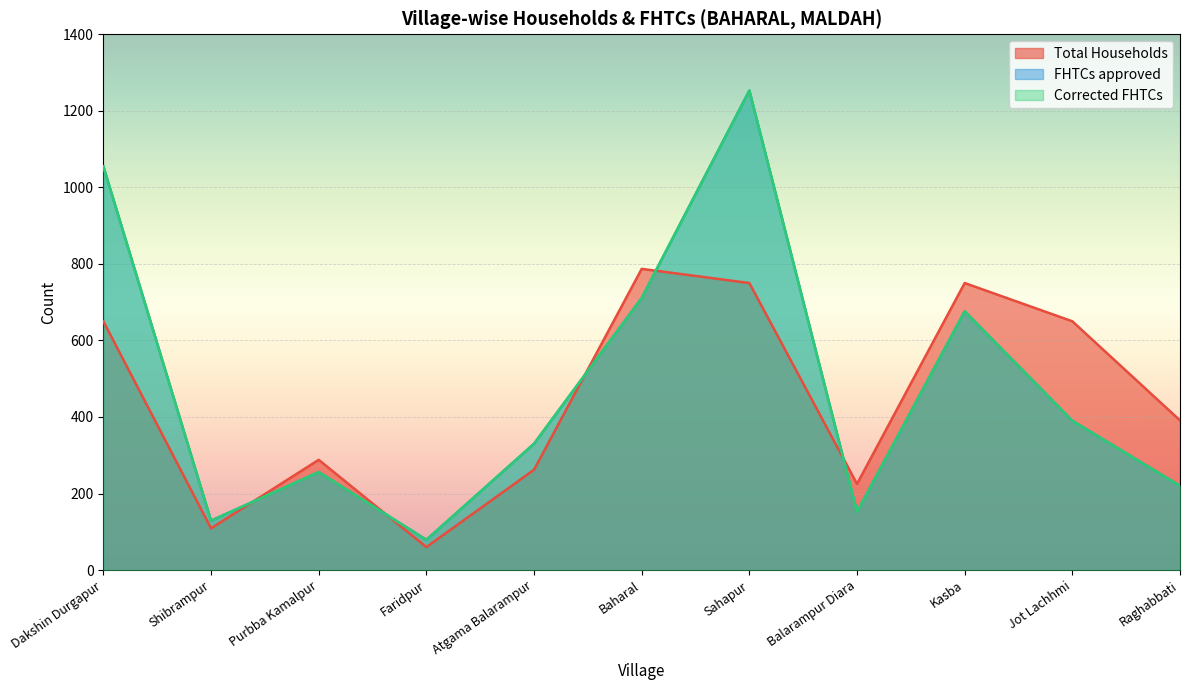

True or false: Corrected FHTCs has more than 2 interior local peaks.

True